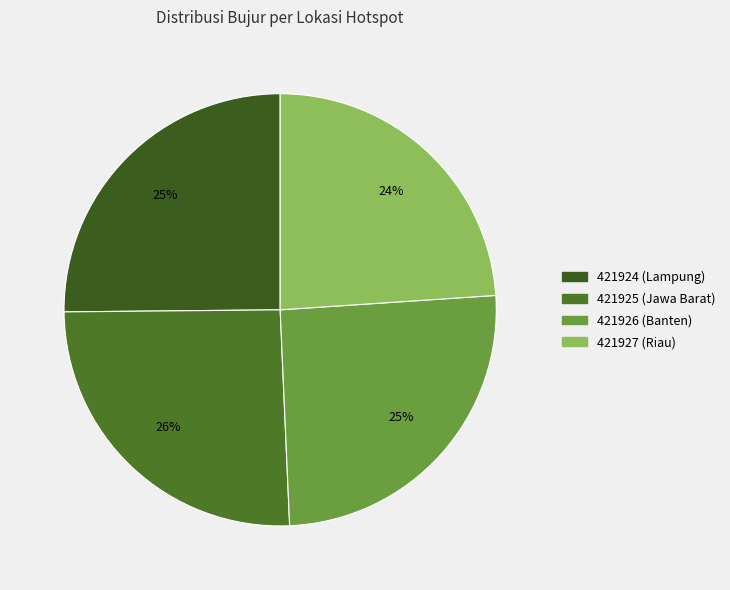

What is the largest slice in the pie chart?

421925 (Jawa Barat)